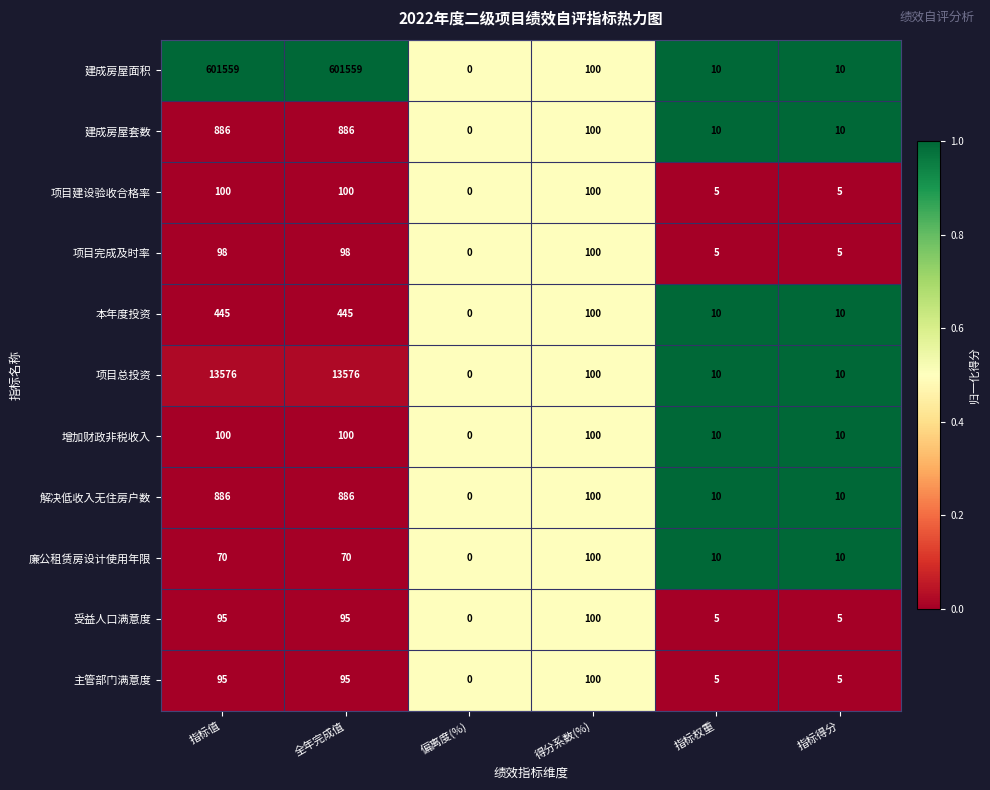

How many 增加财政非税收入 values are between 10 and 100?

5